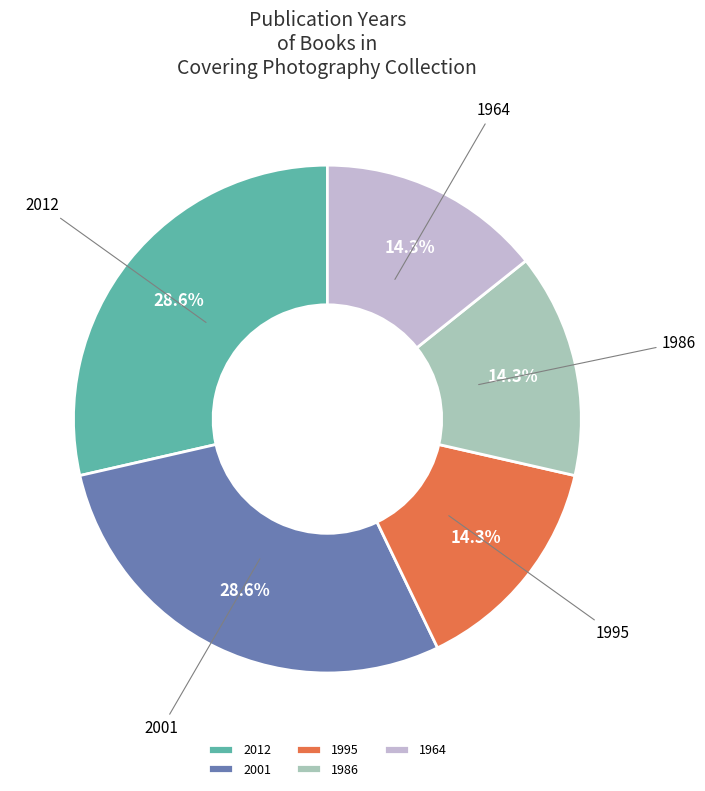

The 2012 slice represents 29% of the pie. True or false?

True